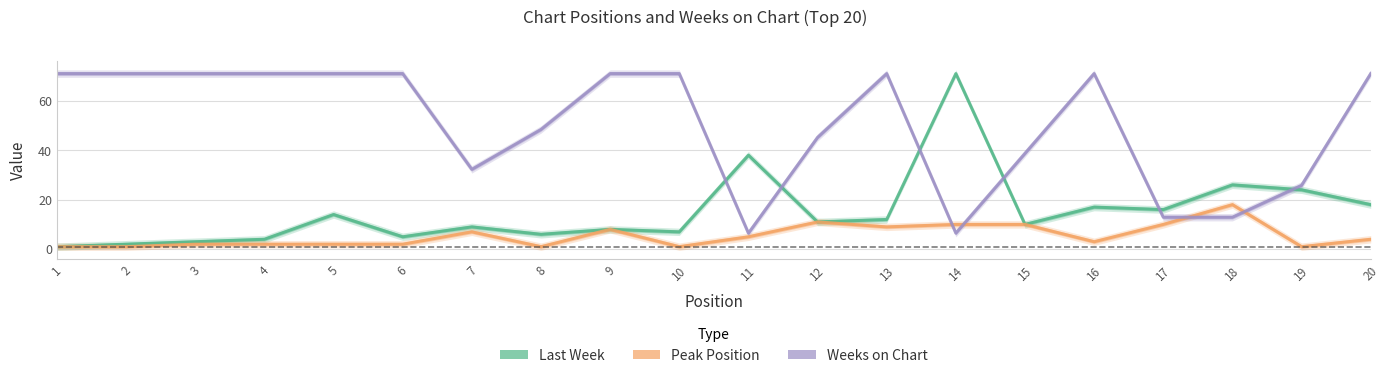

The value of Last Week at 3 is 2.0. True or false?

False